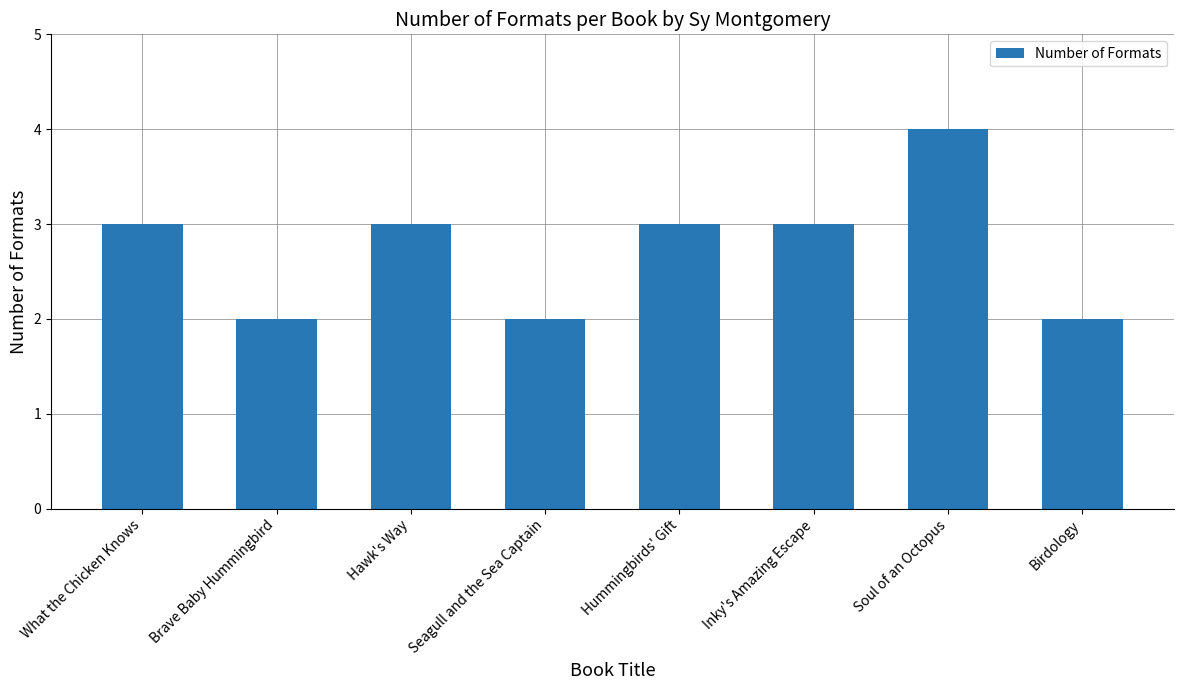

What is the label of the 8th bar from the right?

What the Chicken Knows